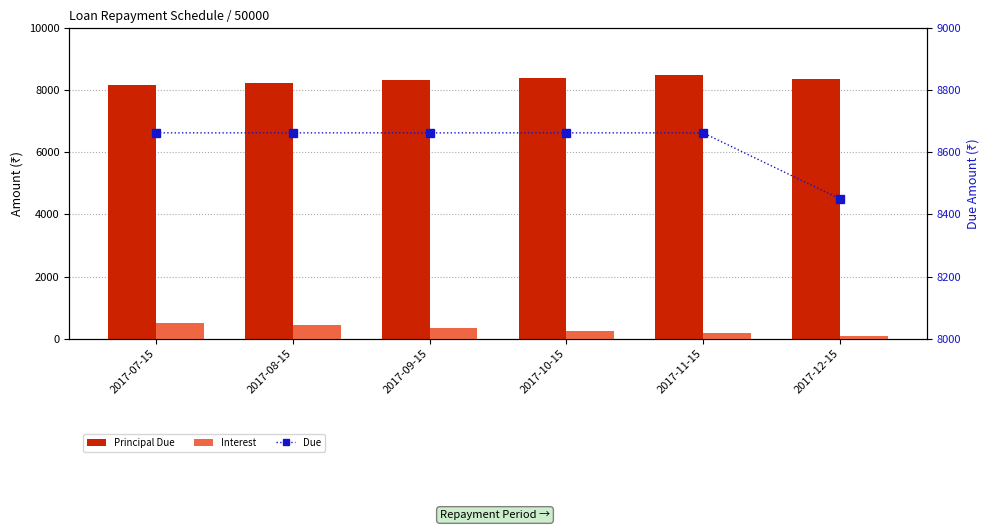

At 2017-11-15, list the series in order from smallest to largest.

Interest, Principal Due, Due